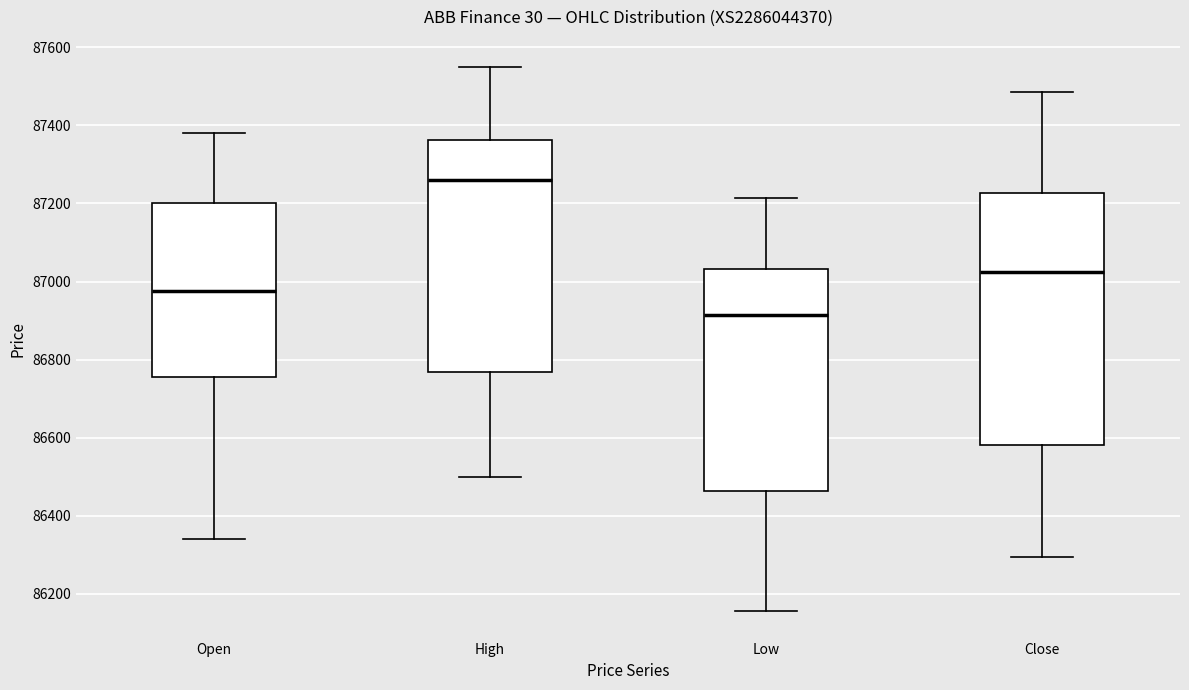

Reading left to right, transcribe this box plot: for each box, give where its median line is, the range the box spans, and where its two whiskers end, as read against the y-axis. The values are not printed on the chart, so give them approximately, as read against the axis.

Open: median 86980, box 86760 to 87200, whiskers 86340 to 87380
High: median 87260, box 86760 to 87360, whiskers 86500 to 87560
Low: median 86920, box 86460 to 87040, whiskers 86160 to 87220
Close: median 87020, box 86580 to 87220, whiskers 86300 to 87480